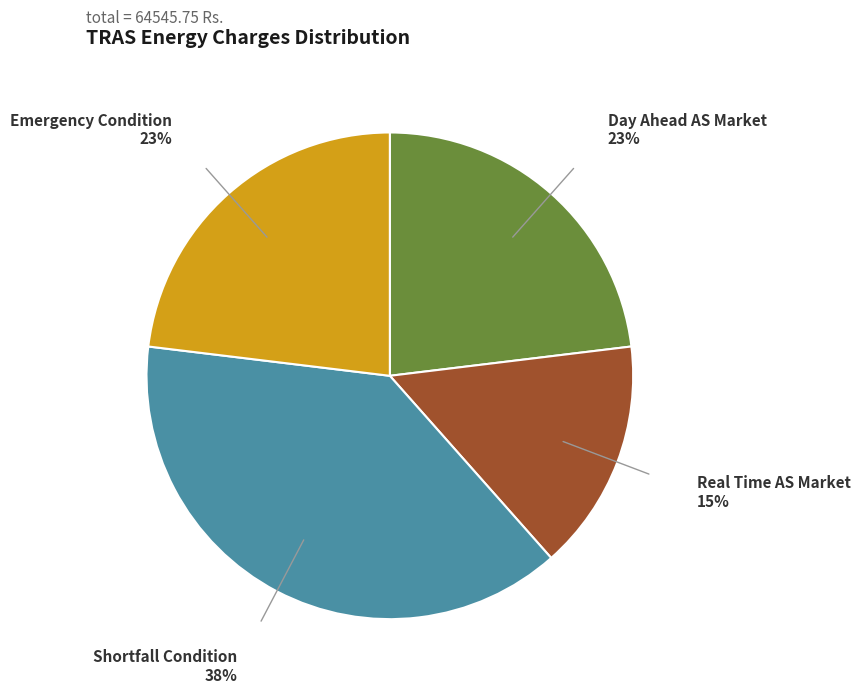

Is the sum of Day Ahead AS Market and Emergency Condition greater than half?

No